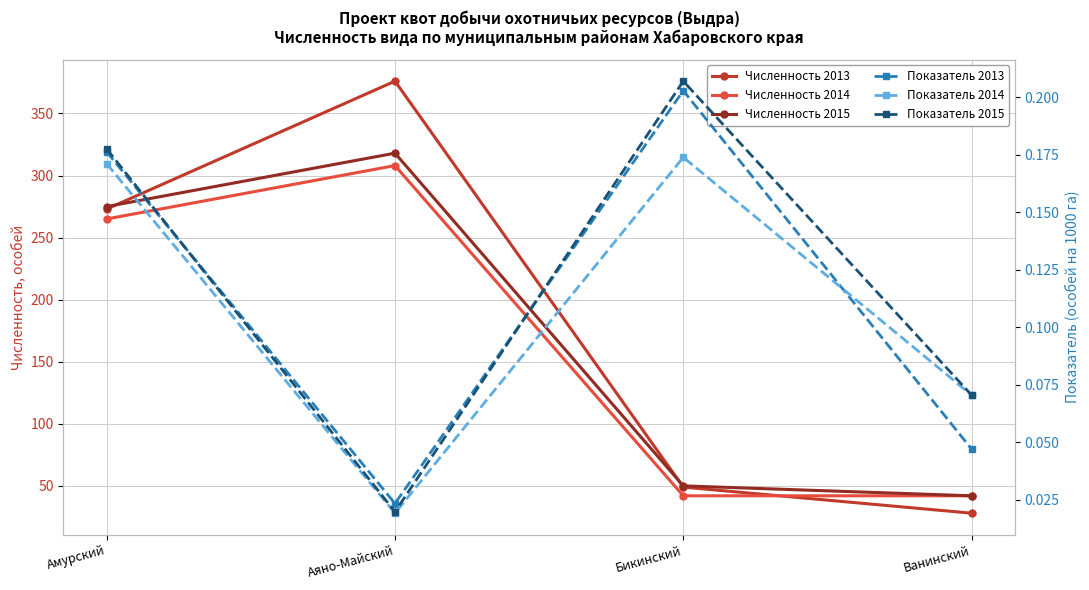

At which category is the sum across all series the highest?

Аяно-Майский